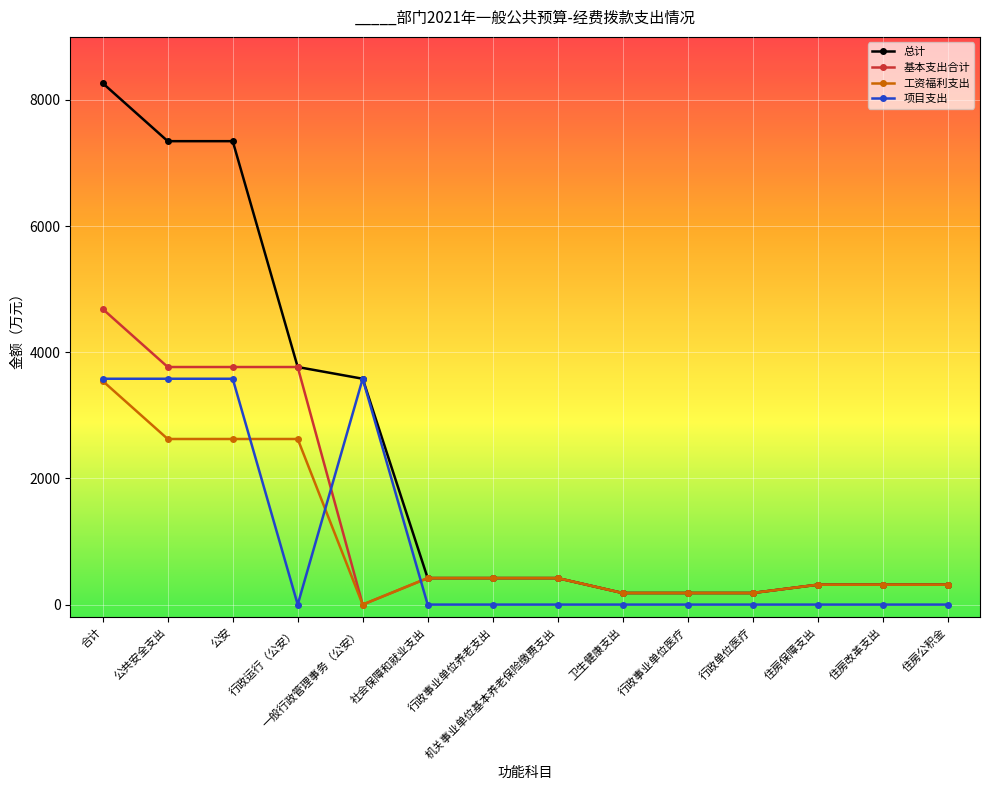

The 总计 series shows 3580.4 at 一般行政管理事务（公安）. True or false?

True